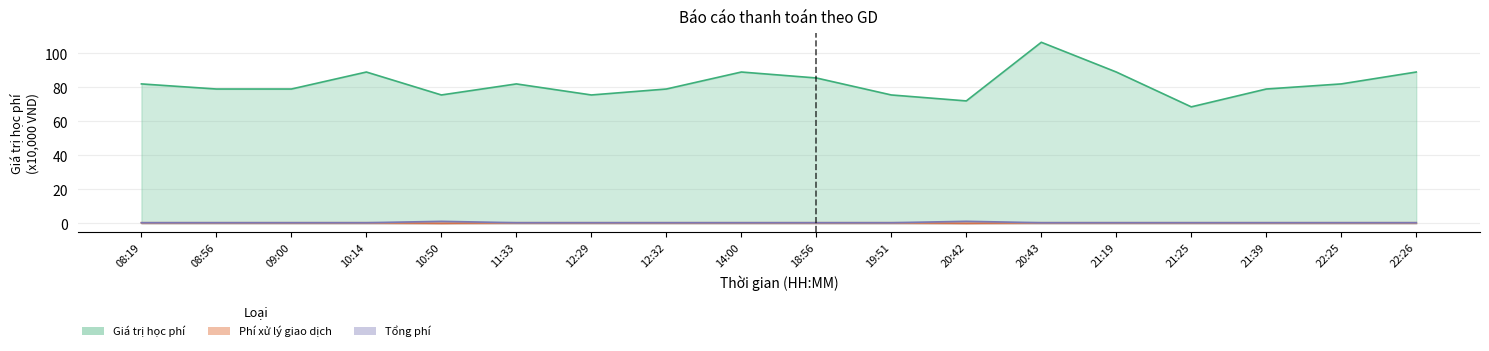

At 21:19, list the series in order from smallest to largest.

Phí xử lý giao dịch, Tổng phí, Giá trị học phí